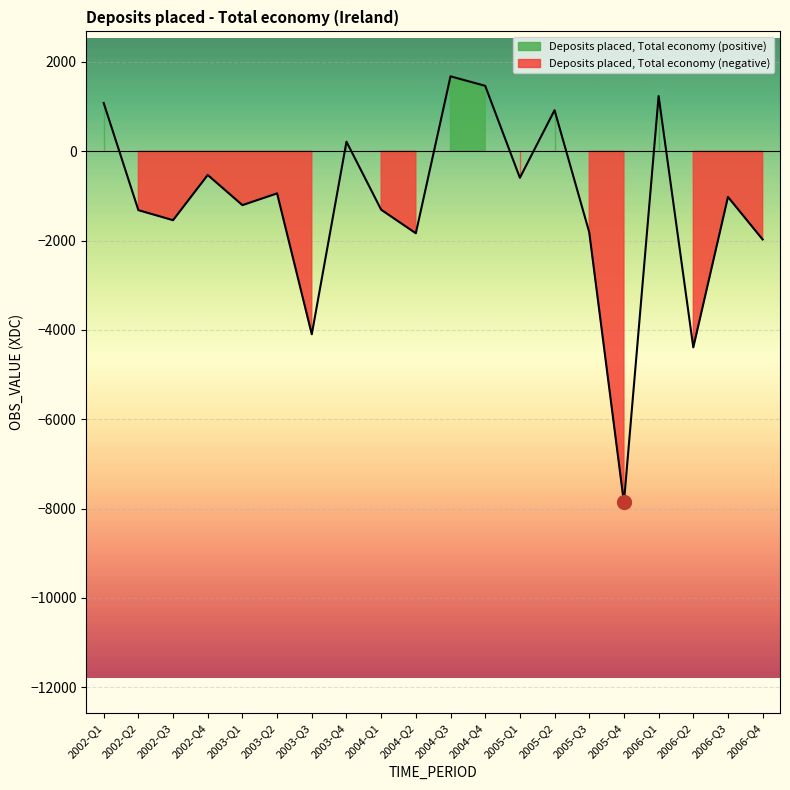

Reading right to left, transcribe all the data shown in this chart.

2006-Q4=-1975	2006-Q3=-1022	2006-Q2=-4391	2006-Q1=1235	2005-Q4=-7863	2005-Q3=-1814	2005-Q2=919	2005-Q1=-594	2004-Q4=1465	2004-Q3=1677	2004-Q2=-1836	2004-Q1=-1308	2003-Q4=214	2003-Q3=-4097	2003-Q2=-943	2003-Q1=-1206	2002-Q4=-531	2002-Q3=-1543	2002-Q2=-1318	2002-Q1=1081